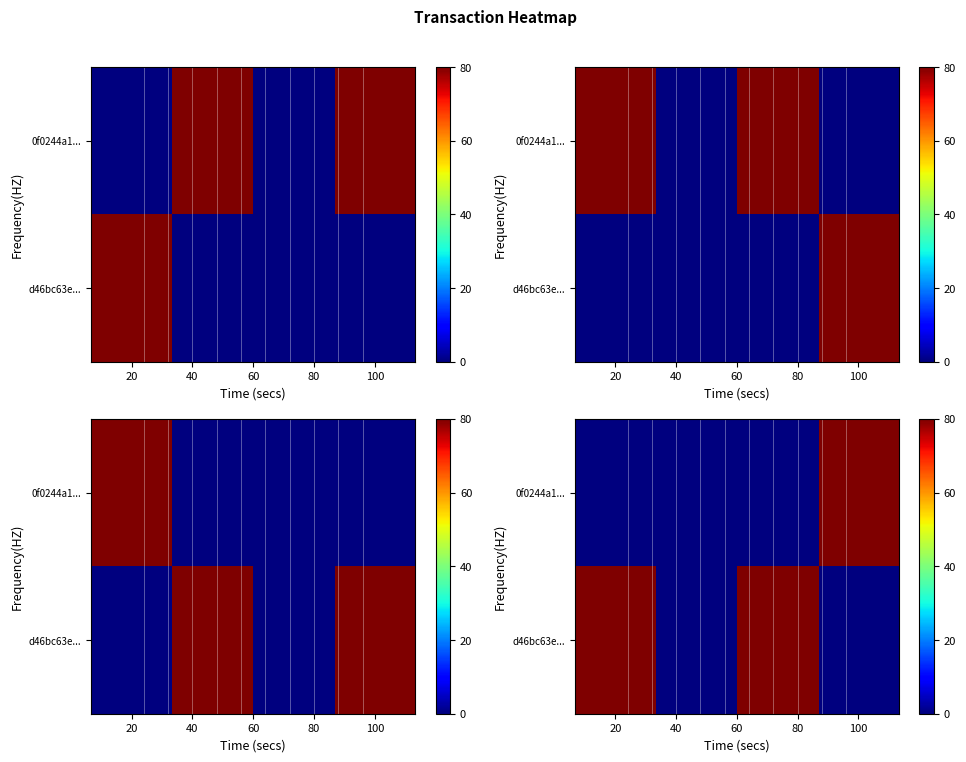

Is the value of 0f0244a1... at 100 greater than the value of d46bc63e... at 100?

Yes